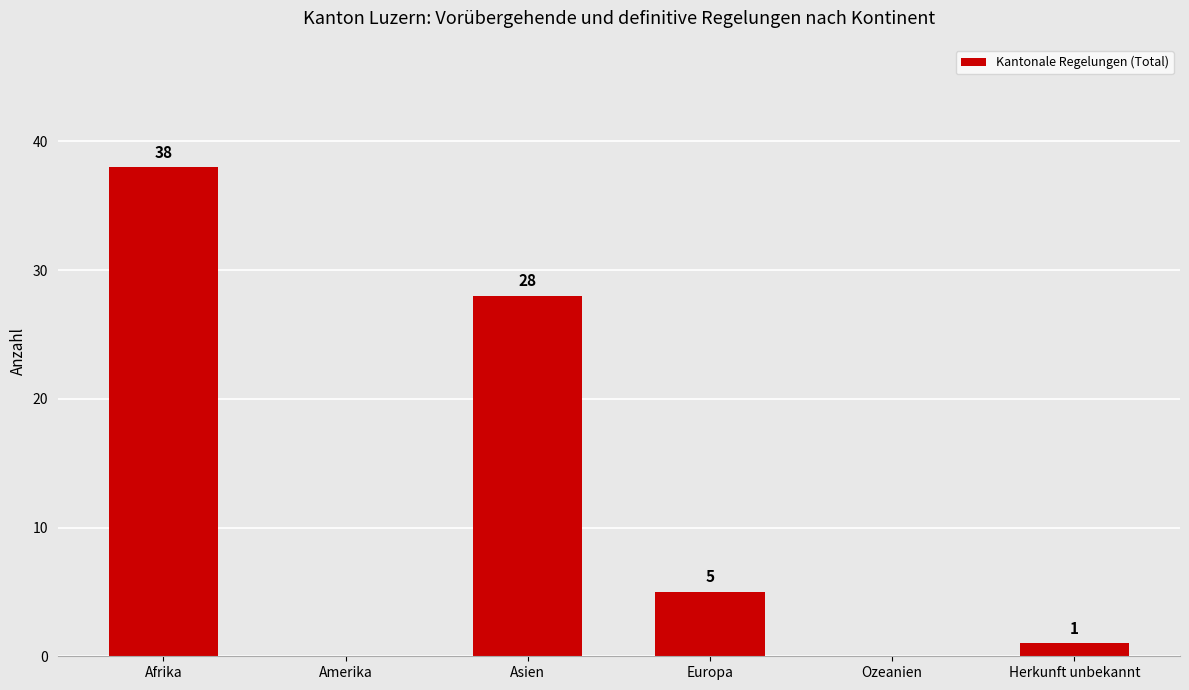

What is the greatest value displayed?

38